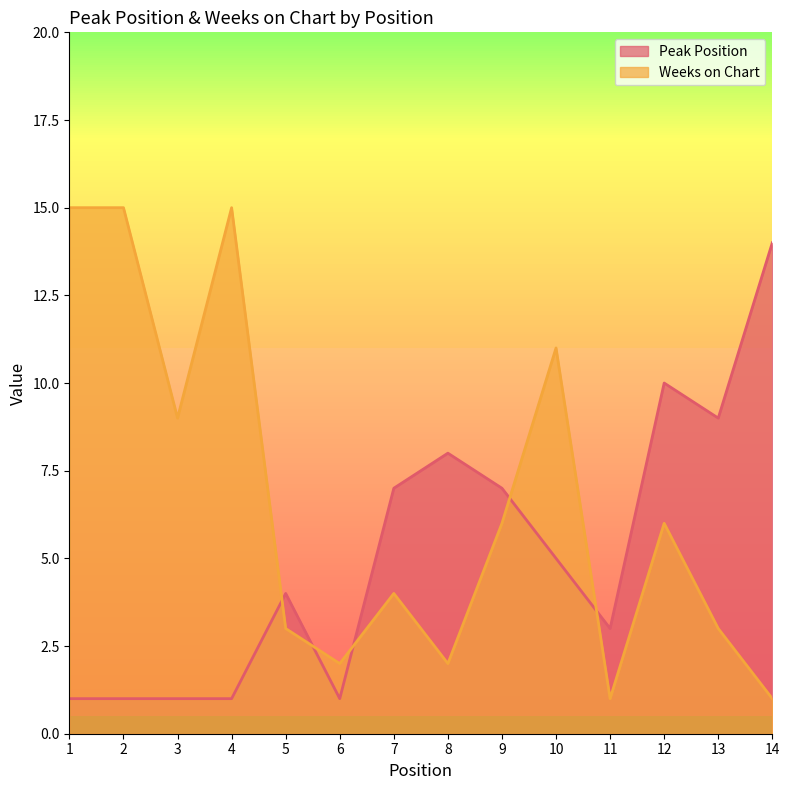

Which series ends up on top after the final intersection of Peak Position and Weeks on Chart?

Peak Position